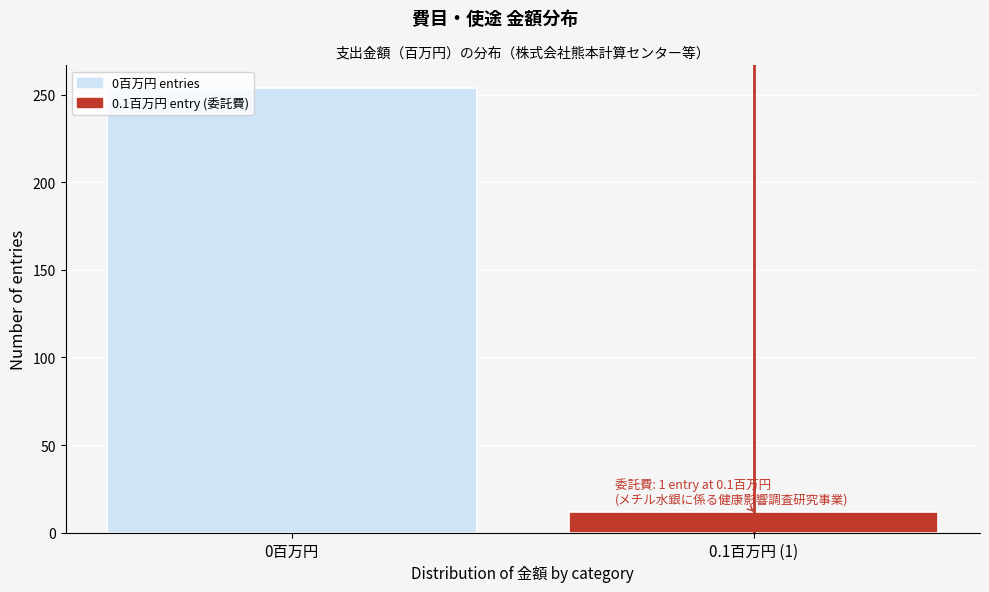

Reading right to left, what are all the values shown in this chart?

0.1百万円 (1)=12	0百万円=254